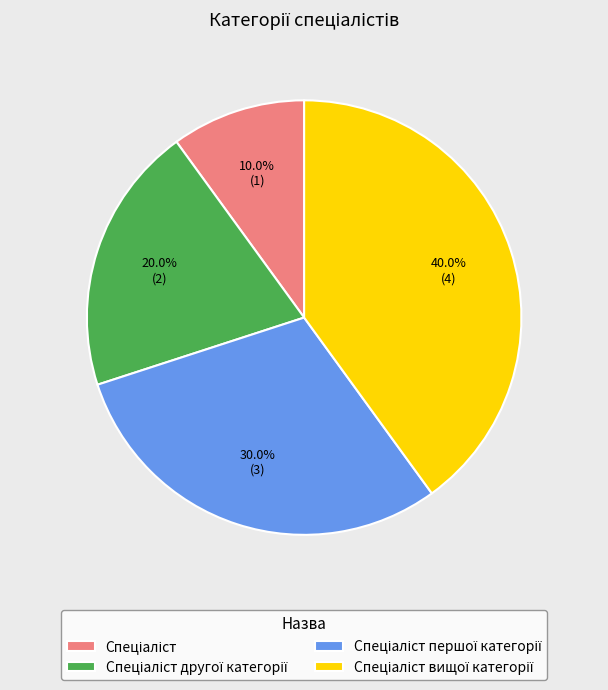

Does any single category account for the majority?

No